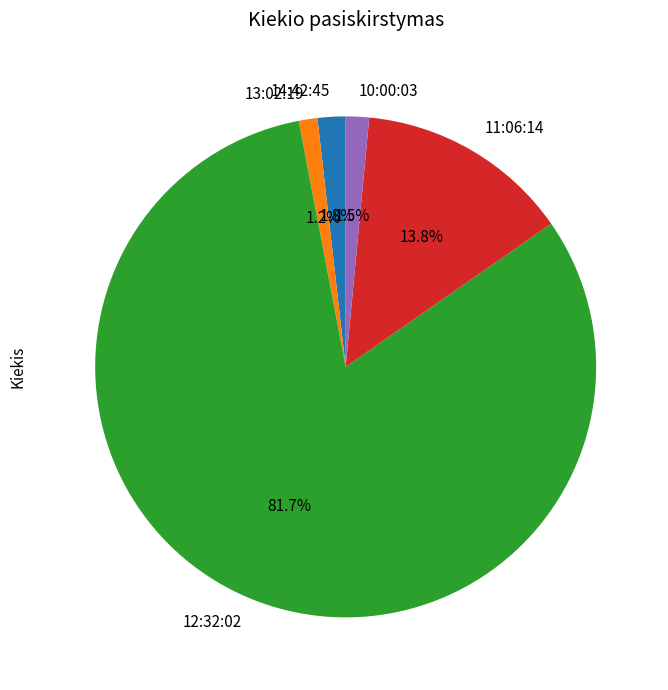

To the nearest percent, what portion does 12:32:02 represent?

82%